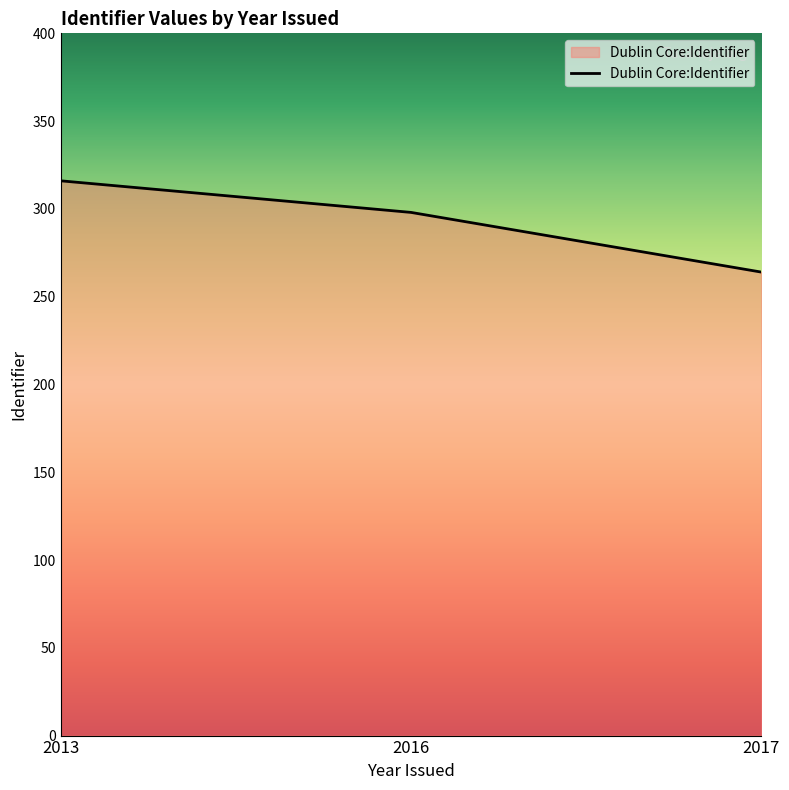

List the labels in order of value, largest first.

2013, 2016, 2017